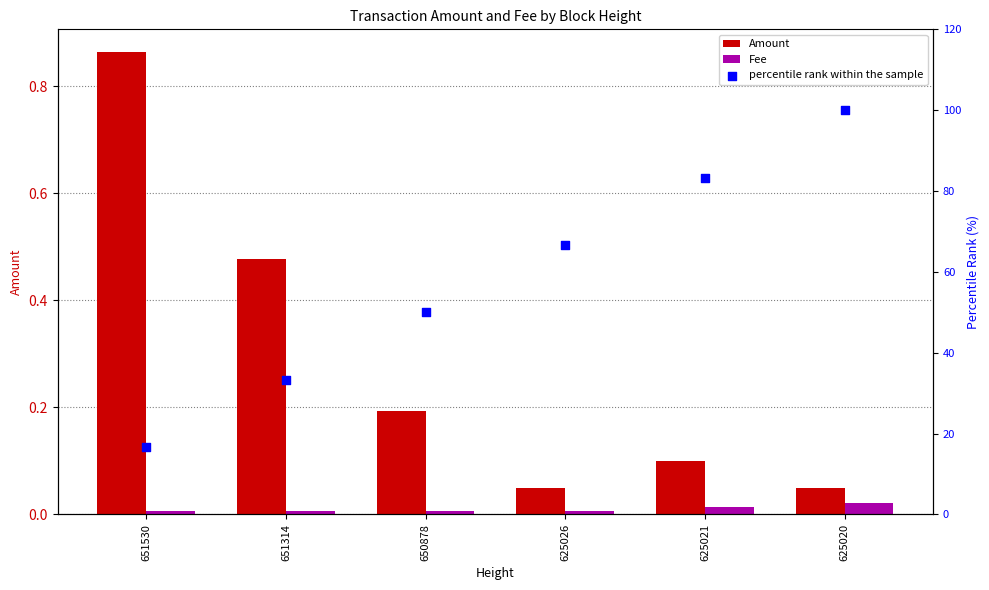

At how many categories does at least one series exceed 55?

3